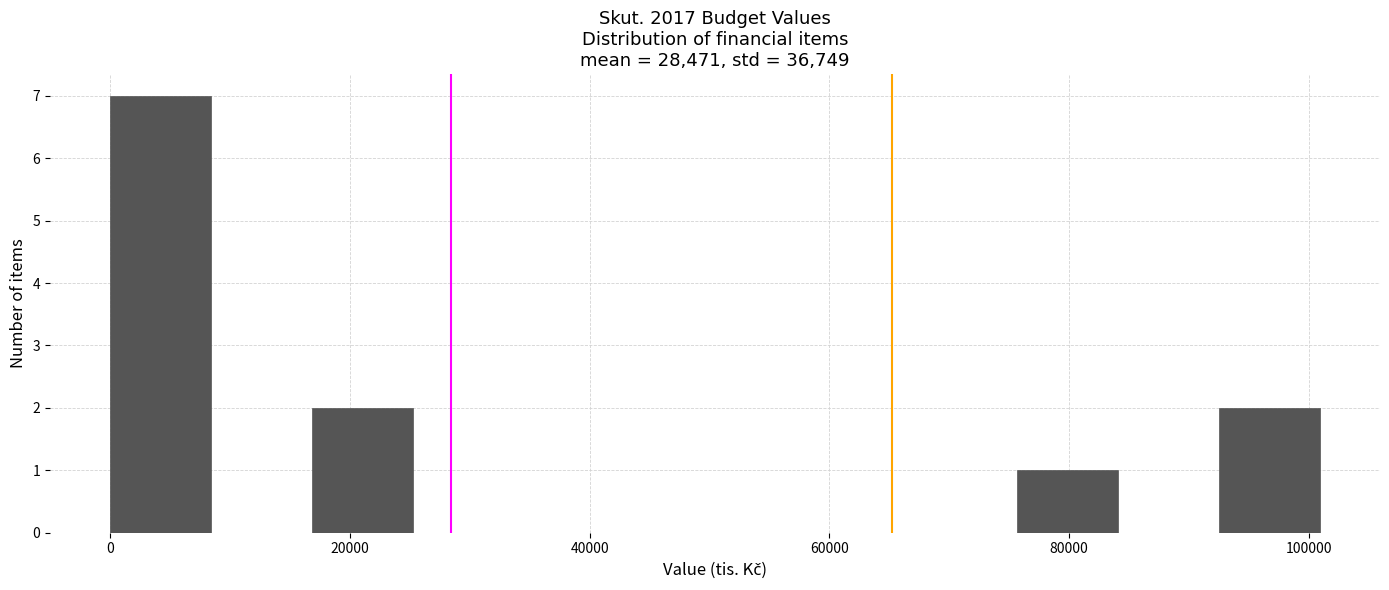

Reading left to right, list every bar in this chart as the range it spans on the x-axis followed by its height. Neither the bar edges nor the heights are printed on the chart, so give them approximately, as read against the axes.

0 to 8000: 7
8000 to 16000: 0
16000 to 26000: 2
26000 to 34000: 0
34000 to 42000: 0
42000 to 50000: 0
50000 to 58000: 0
58000 to 68000: 0
68000 to 76000: 0
76000 to 84000: 1
84000 to 92000: 0
92000 to 100000: 2